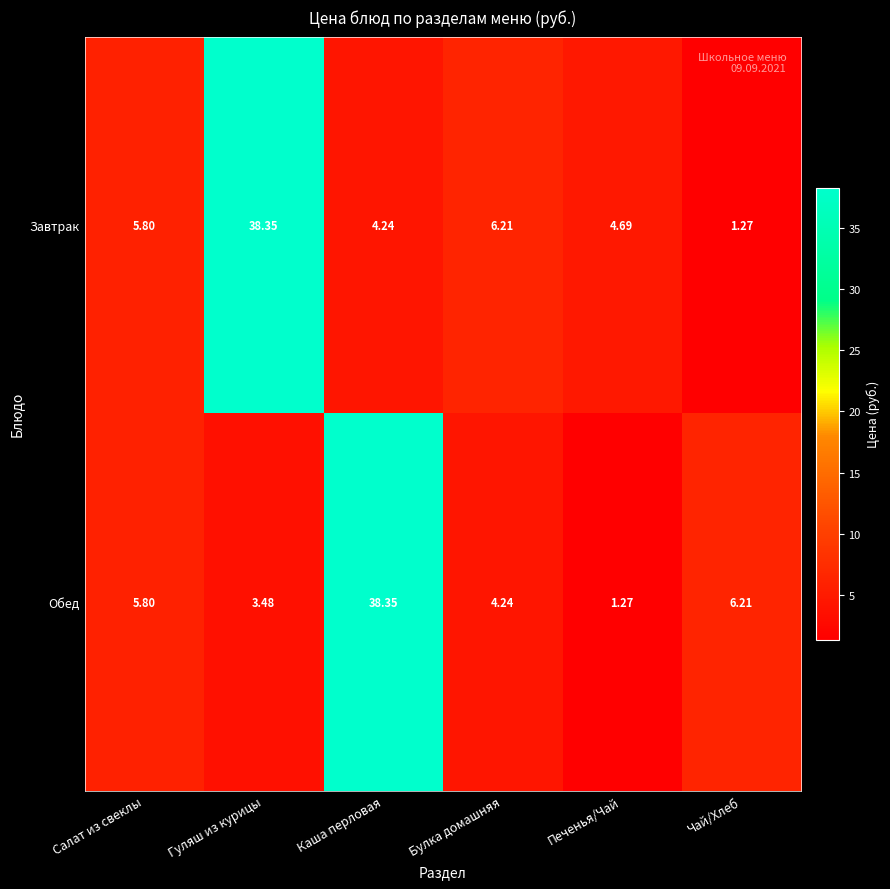

Where does the Обед series first go above 5?

Салат из свеклы